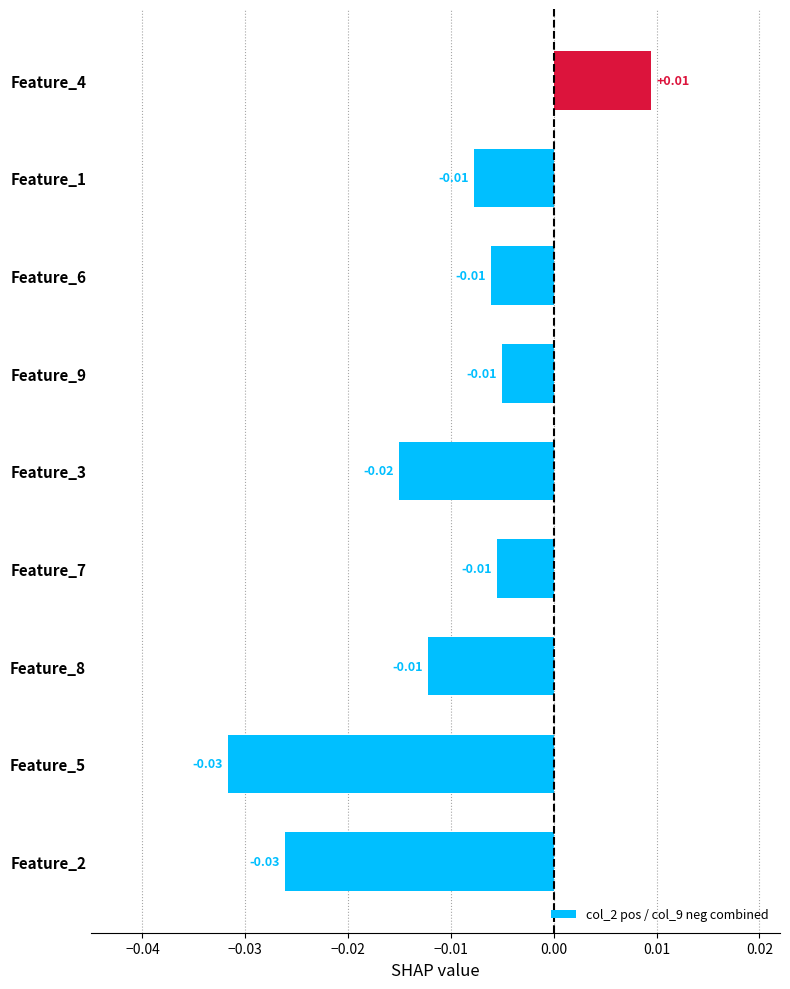

Which has a higher value, Feature_3 or Feature_8?

Feature_8